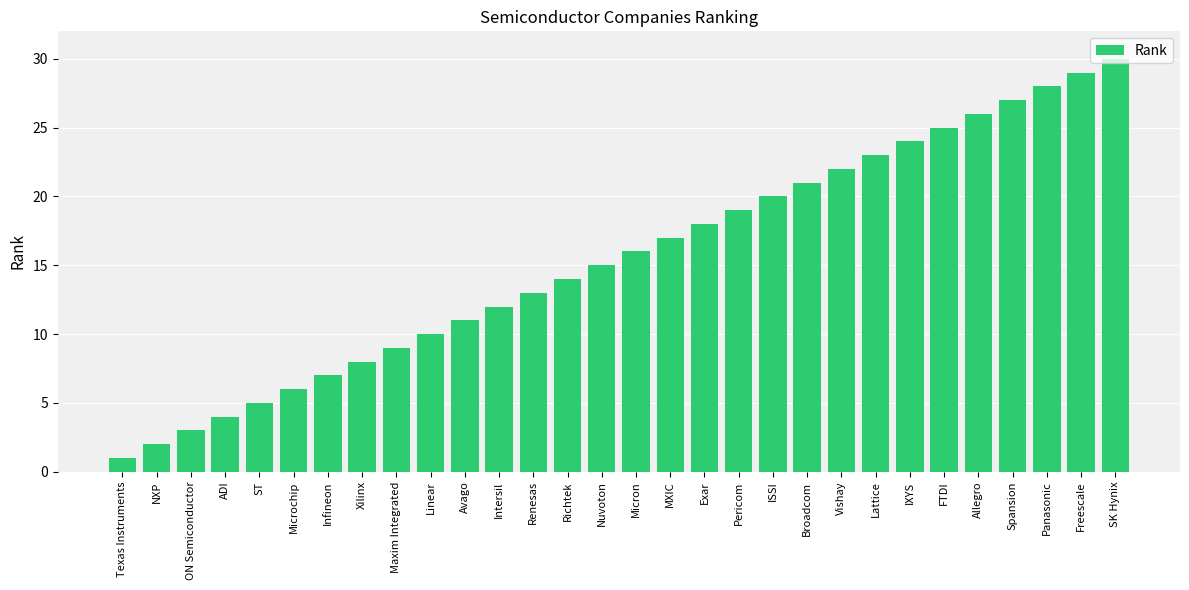

What is the ratio of the value at Richtek to the value at NXP?

7.0